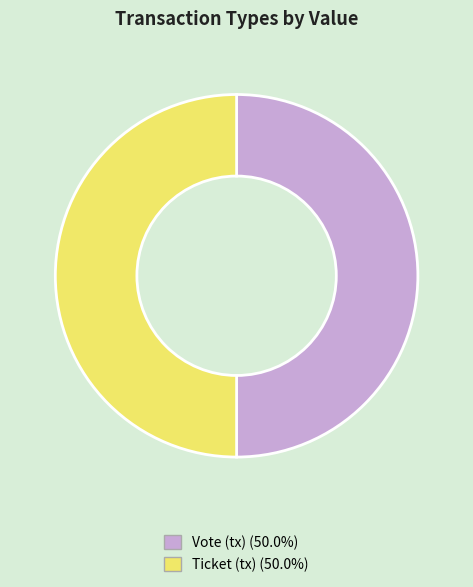

Do Vote and Ticket together represent more than half of the pie?

Yes